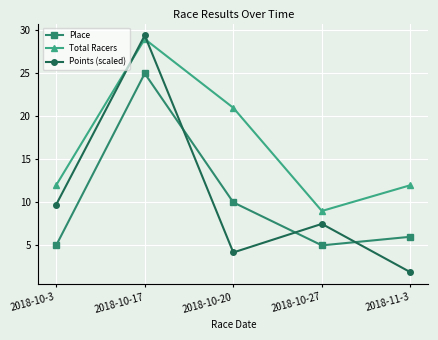

At which label is Points (scaled) closest to 15?

2018-10-3